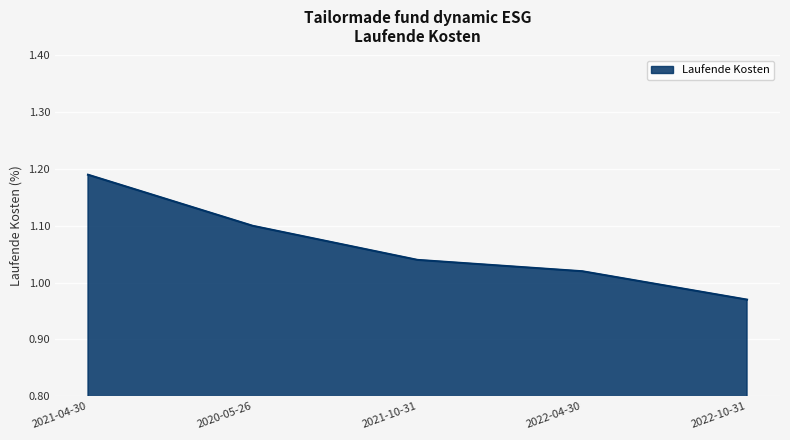

What position from the right is 2022-10-31?

1